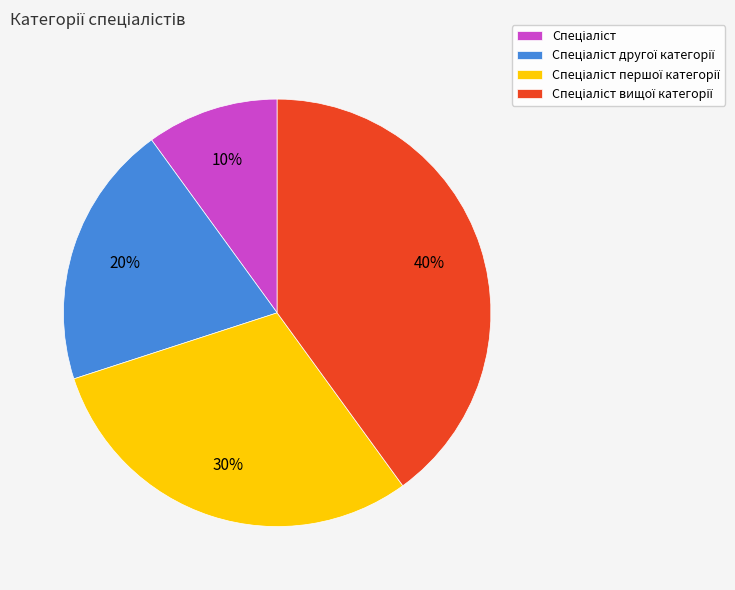

How many segments does this pie chart have?

4